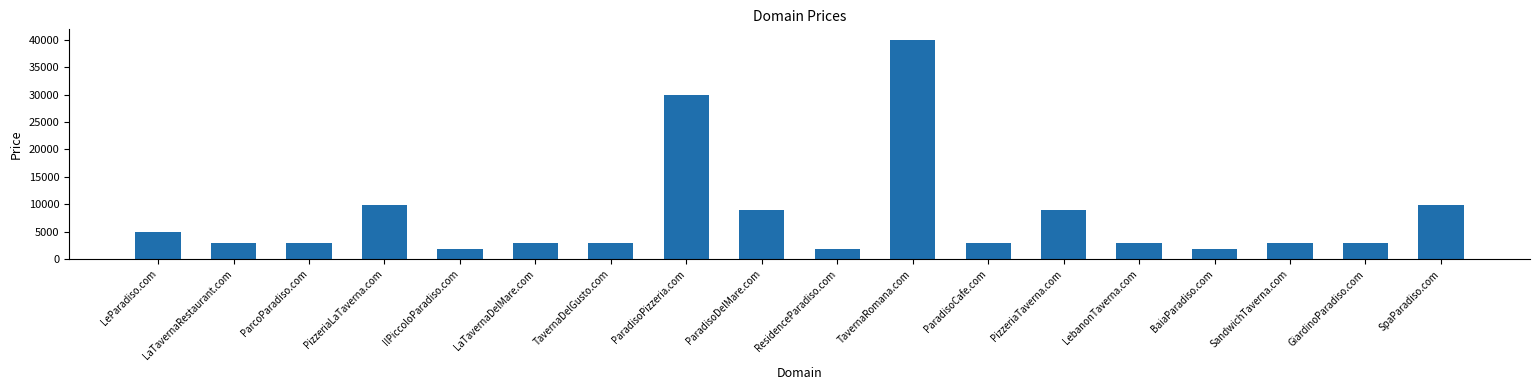

Are the bars grouped side by side (vs. stacked)?

No